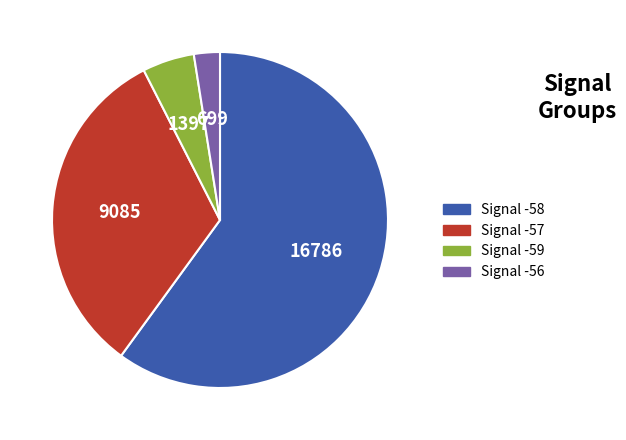

Does any single category account for the majority?

Yes